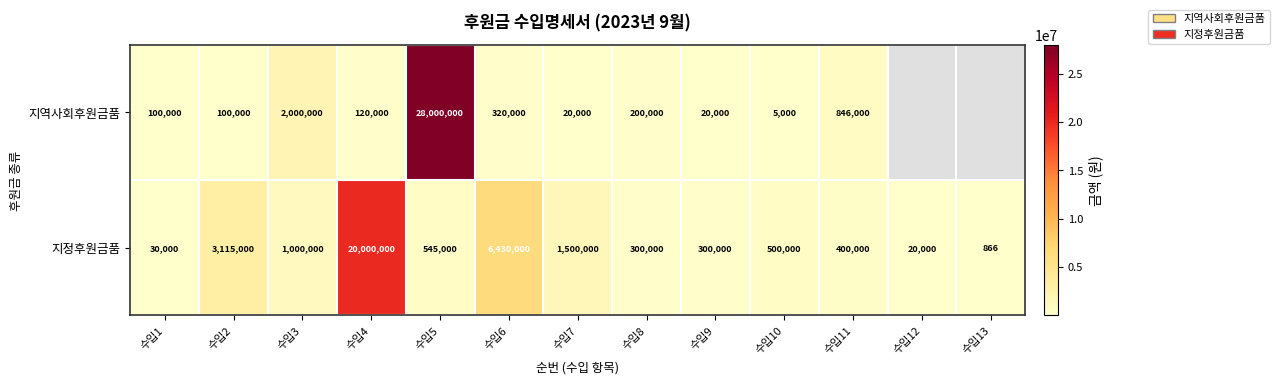

Which series changed the most between 수입3 and 수입7?

지역사회후원금품